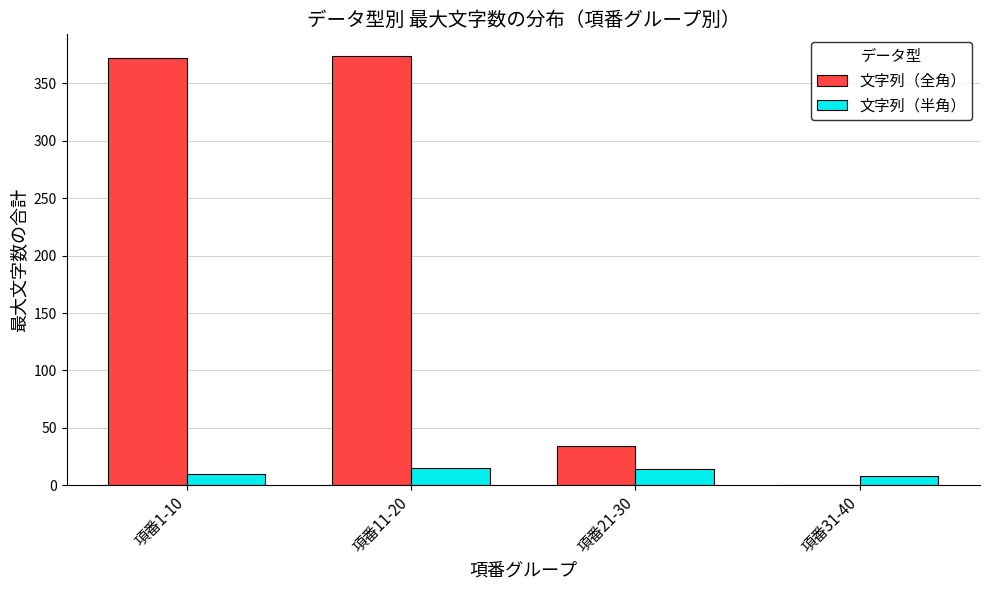

Which series has the largest range (max minus min)?

文字列（全角）